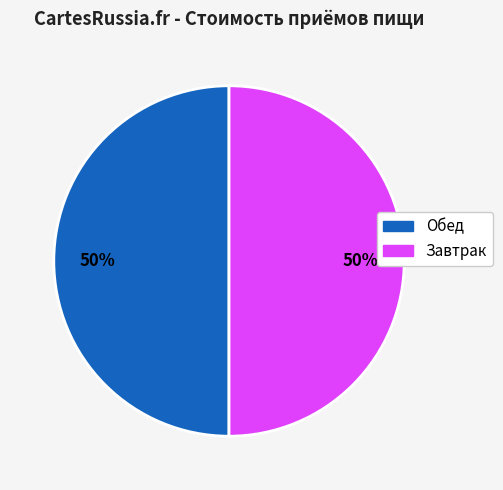

To the nearest percent, what is the average slice percentage?

50%